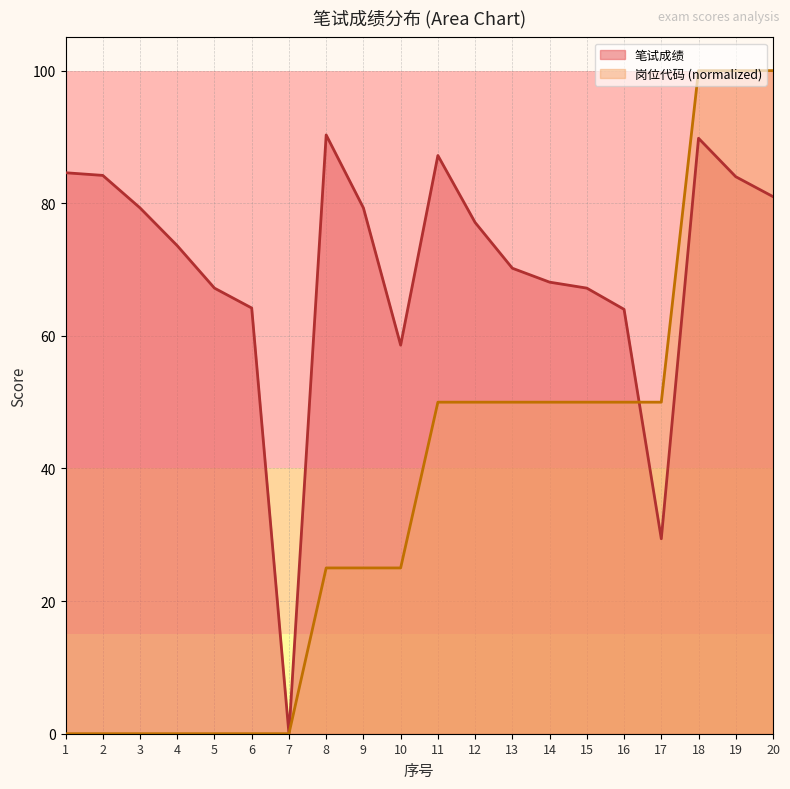

Rank the categories by 岗位代码 value from highest to lowest.

18, 19, 20, 11, 12, 13, 14, 15, 16, 17, 8, 9, 10, 1, 2, 3, 4, 5, 6, 7